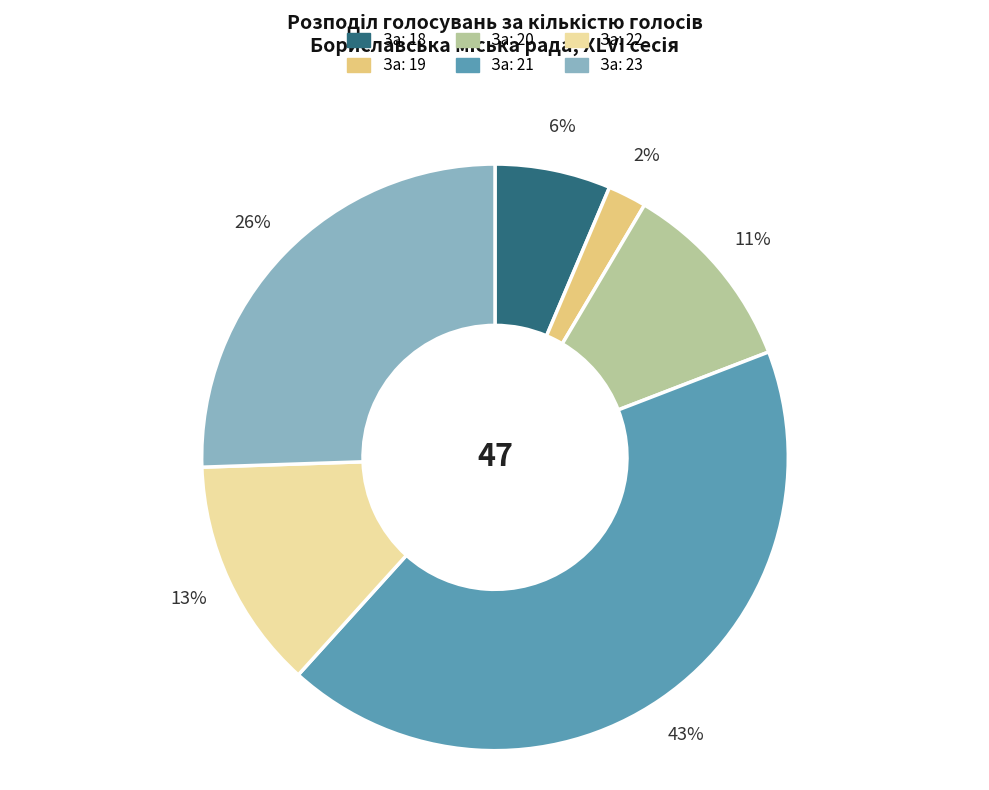

Is the sum of За: 22 and За: 21 greater than half?

Yes